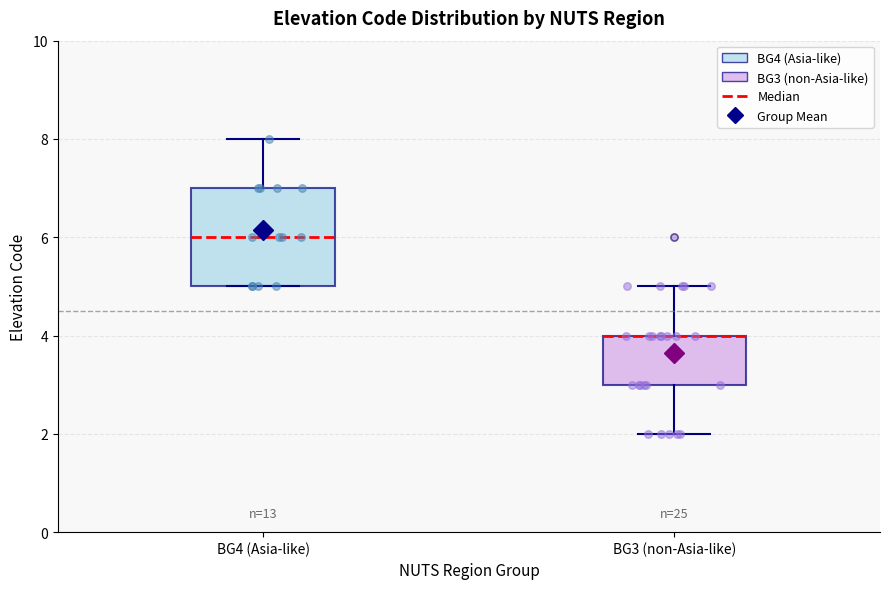

Reading left to right, read every box against the y-axis: the position of its median line, the range the box covers, and the ends of its whiskers. The values are not printed on the chart, so give them approximately, as read against the axis.

BG4 (Asia-like): median 6, box 5 to 7, whiskers 5 to 8
BG3 (non-Asia-like): median 4 (drawn on the box's upper edge), box 3 to 4, whiskers 2 to 5